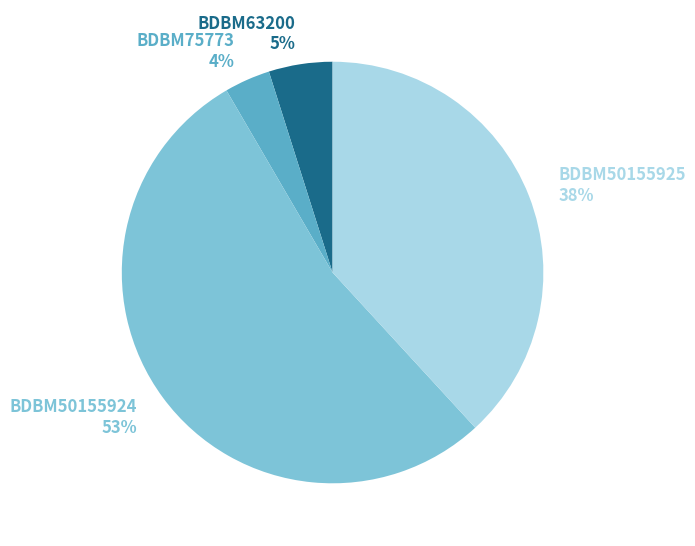

Which has a higher value, BDBM75773 or BDBM63200?

BDBM63200